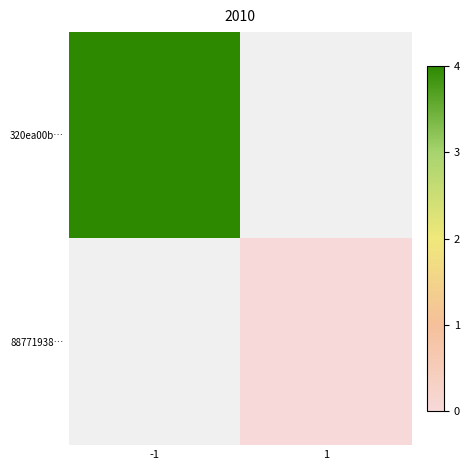

The 320ea00b… series shows 21.0 at -1. True or false?

False